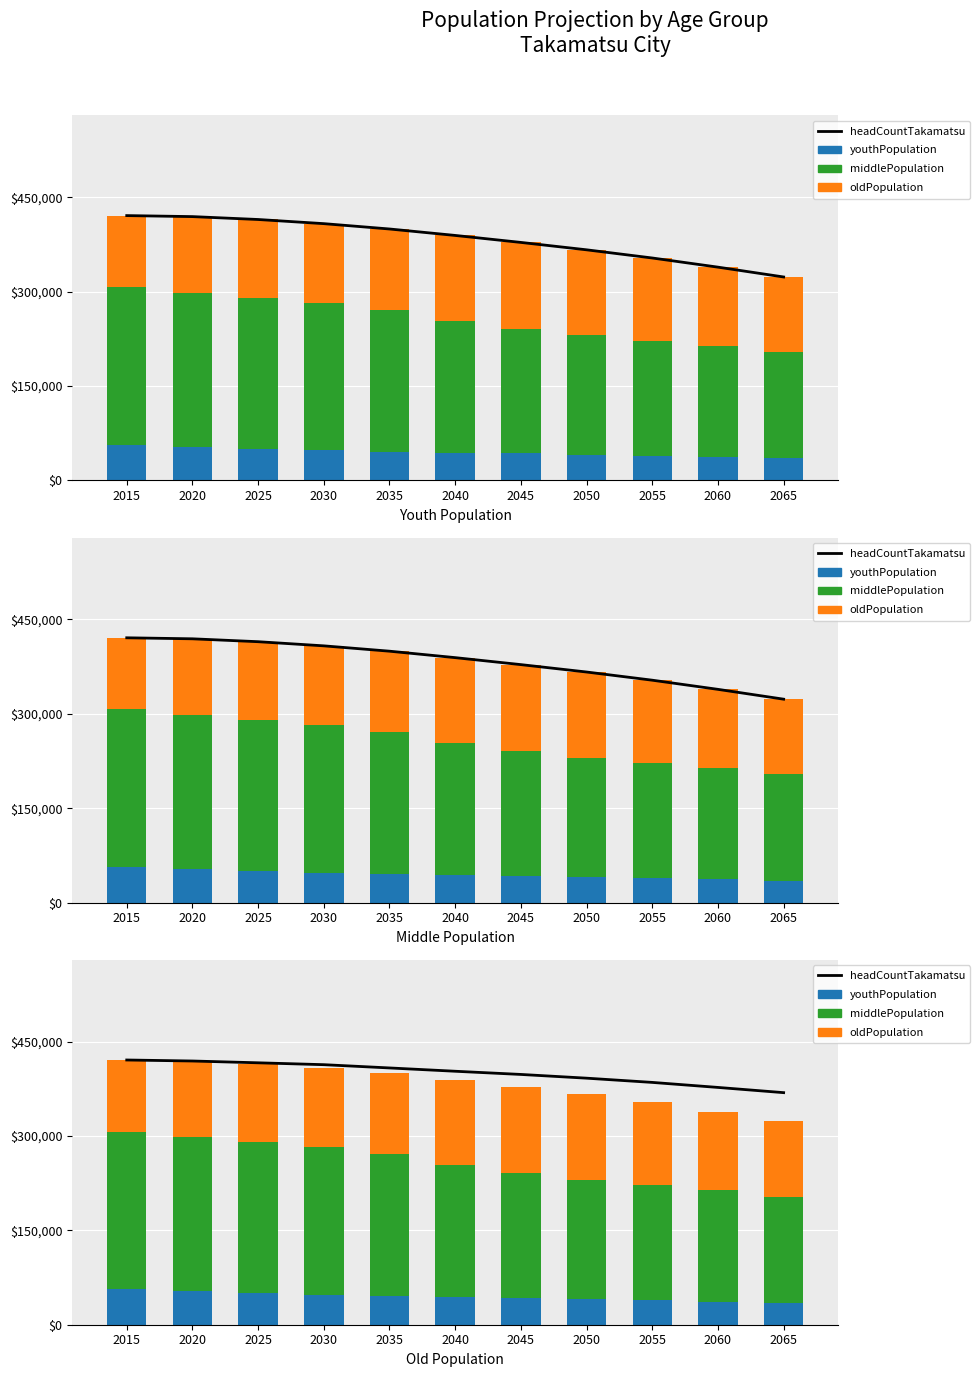

What is the spread (max minus min) of values at 2020?

365893